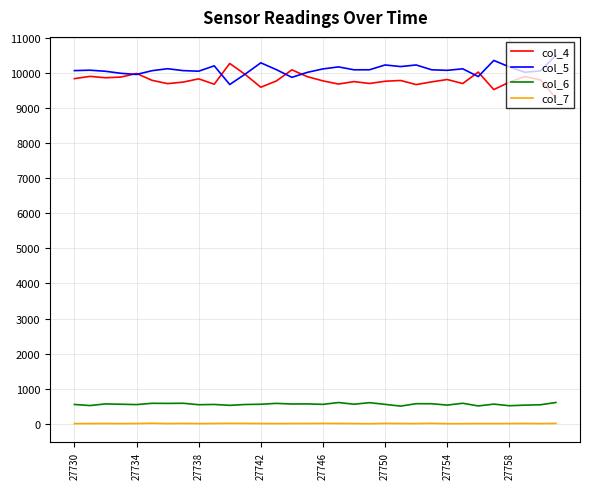

Is this an area chart (filled region under the line)?

No